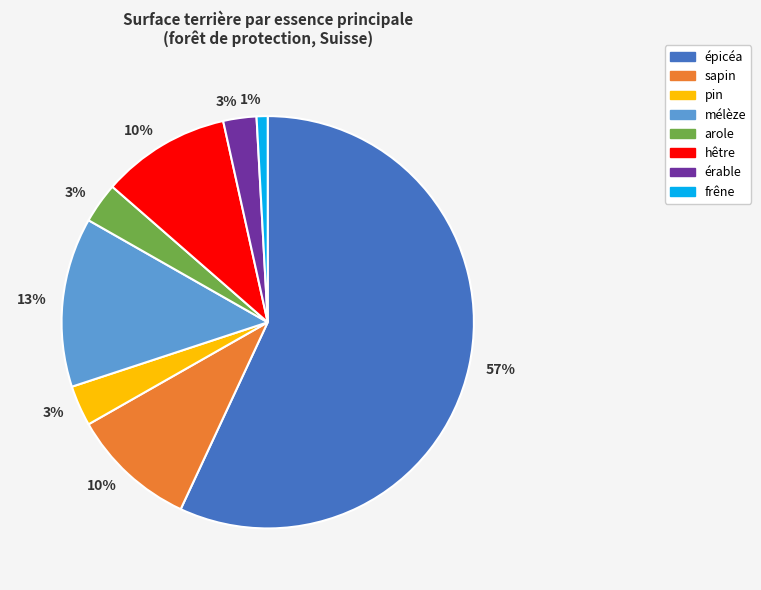

To the nearest percent, what is the average slice percentage?

12%